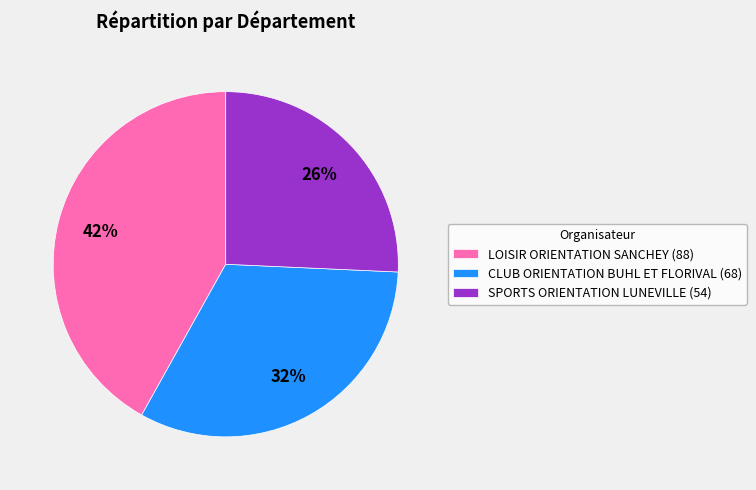

Combined, do LOISIR ORIENTATION SANCHEY (88) and CLUB ORIENTATION BUHL ET FLORIVAL (68) account for over 50%?

Yes